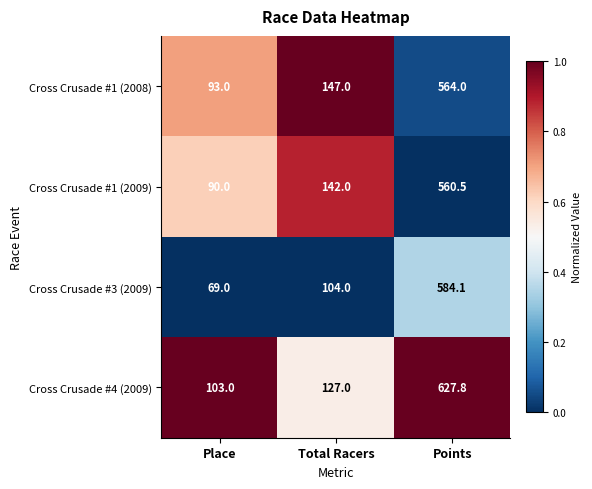

True or false: Cross Crusade #4 (2009) has a value of 127.0 at Total Racers.

True